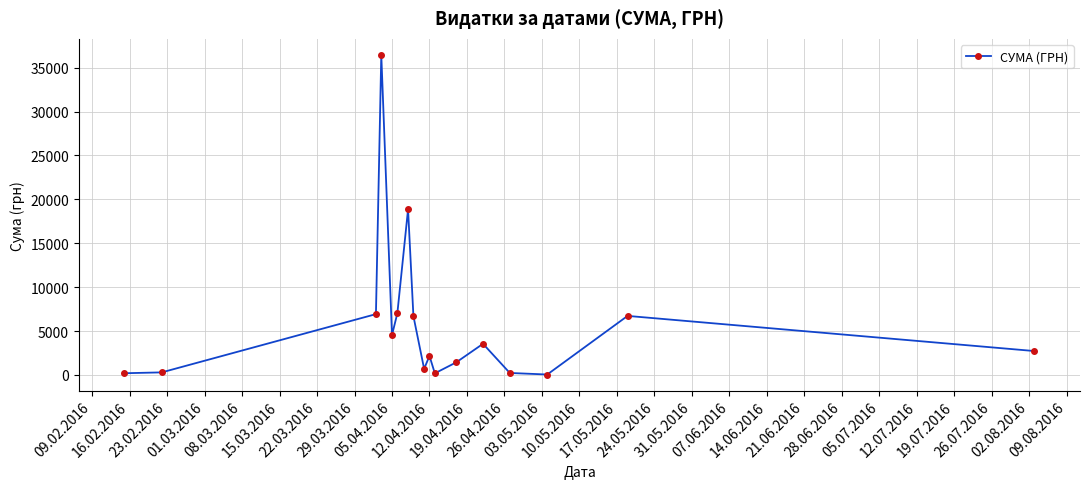

How many interior local peaks (higher than both neighbors) does the data have?

5